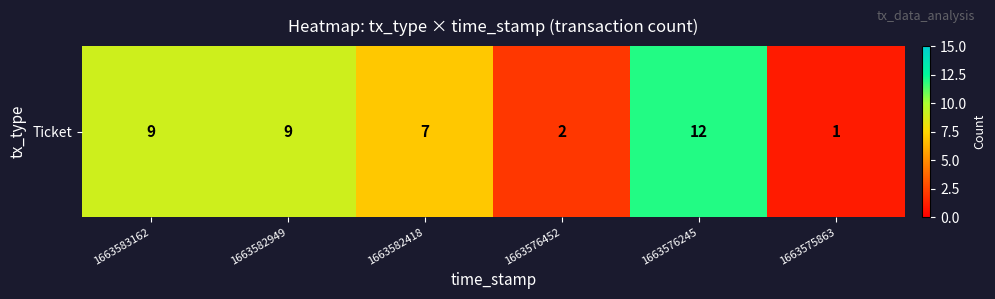

What is the difference between the second highest and minimum values?

8